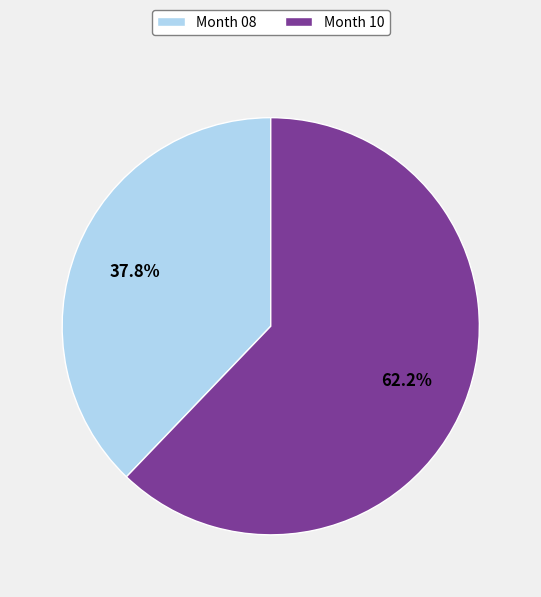

Approximately how many times larger is the value at Month 08 compared to Month 10?

0.6